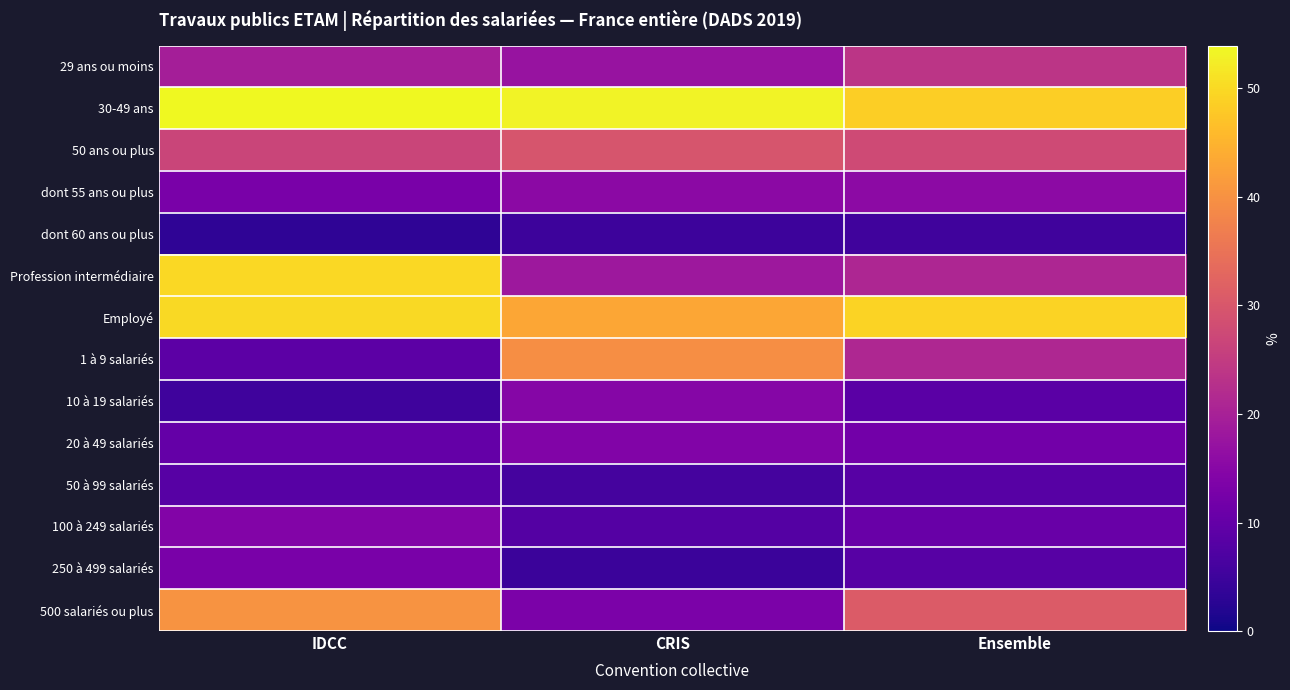

What is the total value across all series at IDCC?

316.4